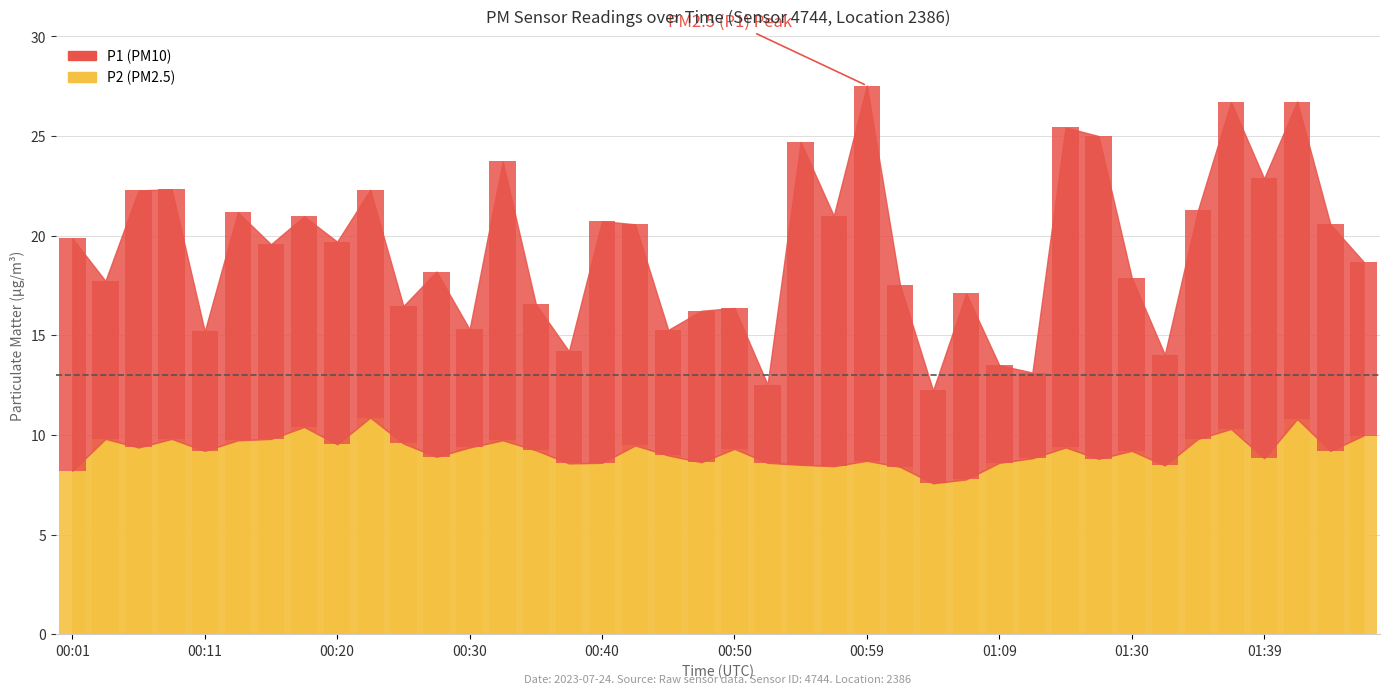

Which category has the highest value across all series?

00:59